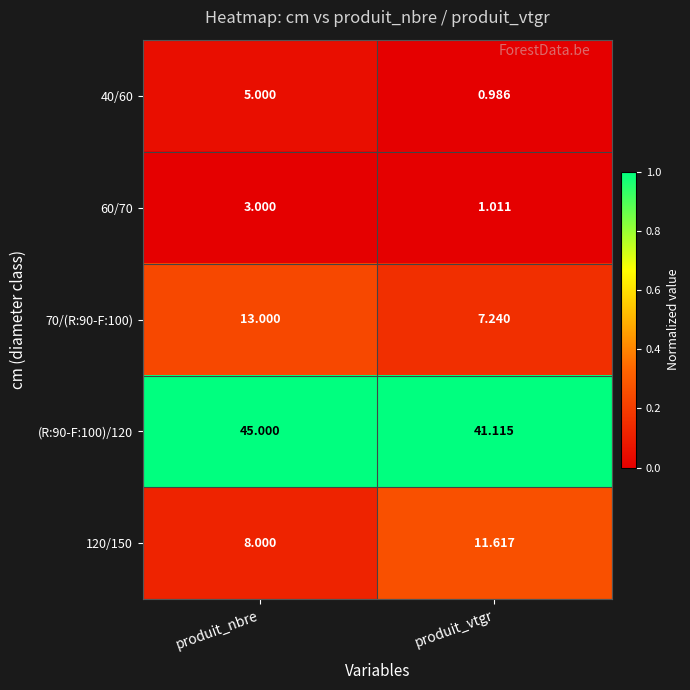

Which category has the highest value in the 60/70 series?

produit_nbre